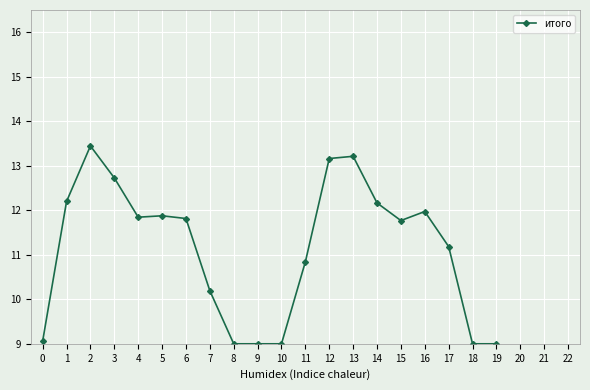

True or false: the data shows 9.0 at 19.

True